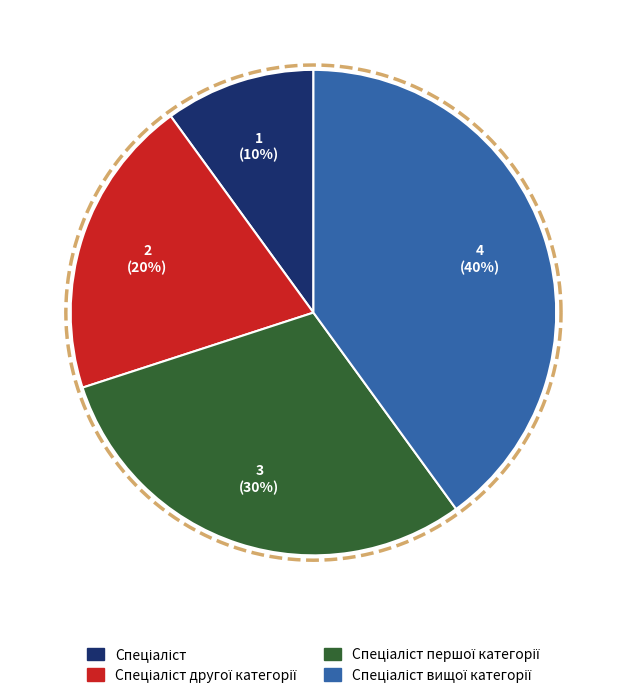

Is it true that Спеціаліст першої категорії is 30% of the pie?

True